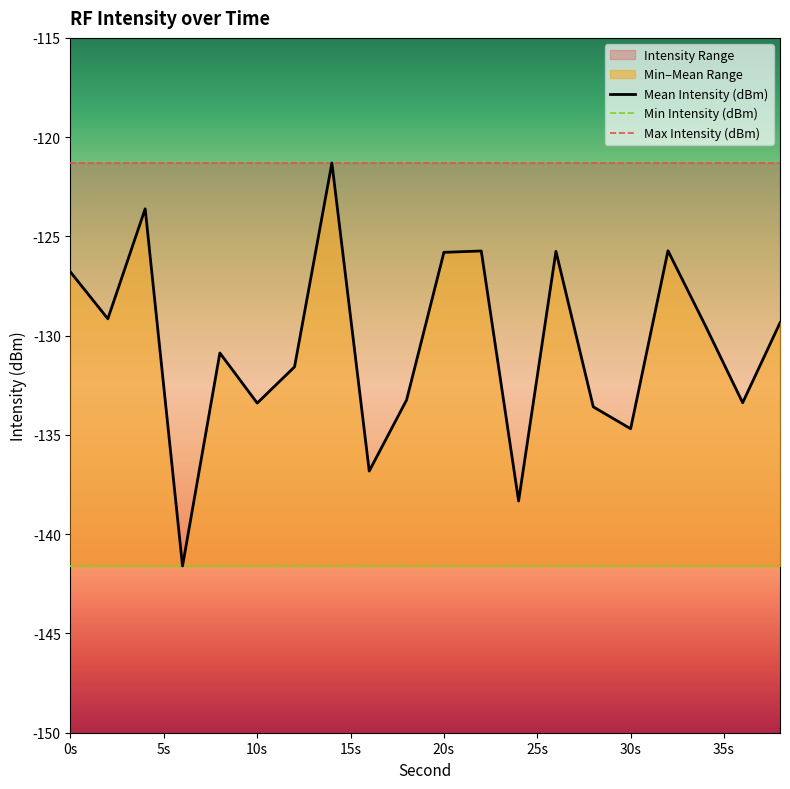

Does the chart have visible grid lines?

No